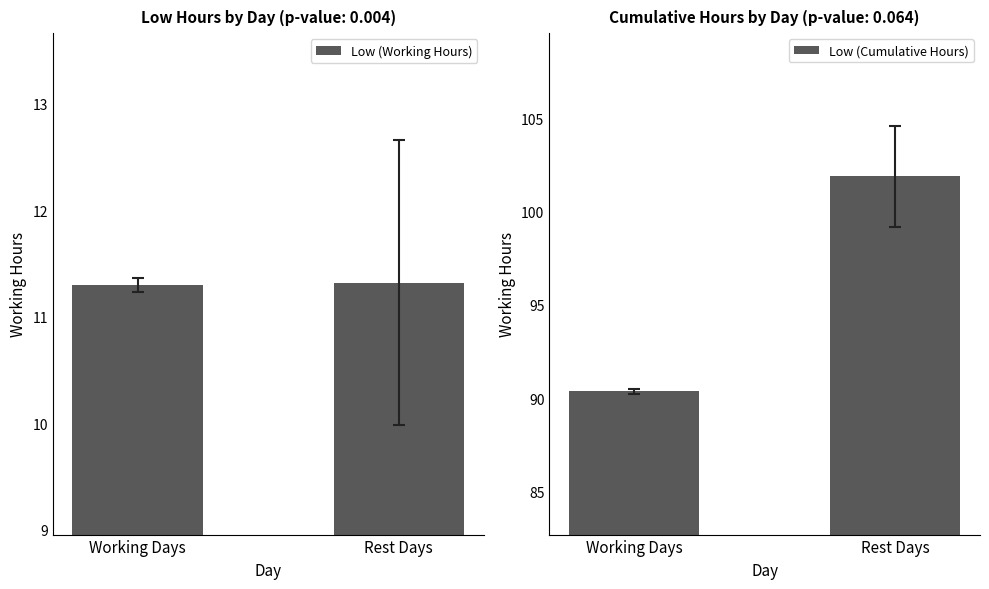

Rank the categories by Low (Working Hours) value from highest to lowest.

Rest Days, Working Days